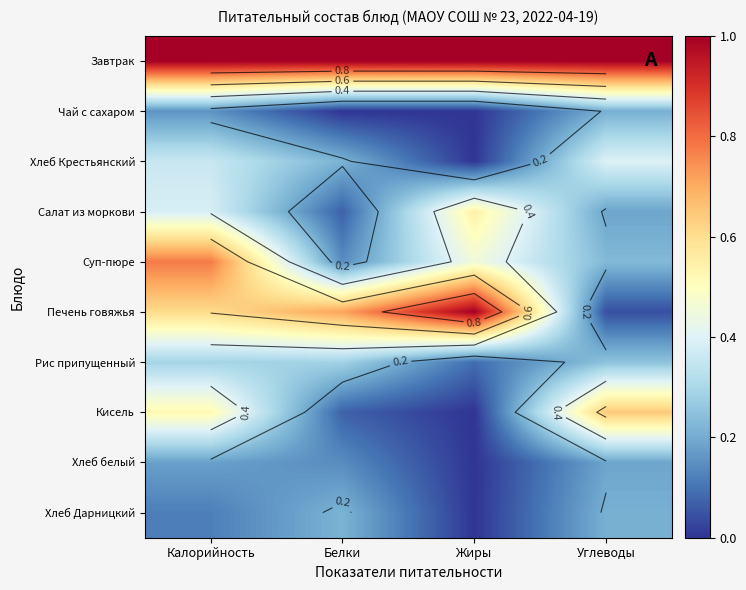

At how many categories does at least one series exceed 0?

4